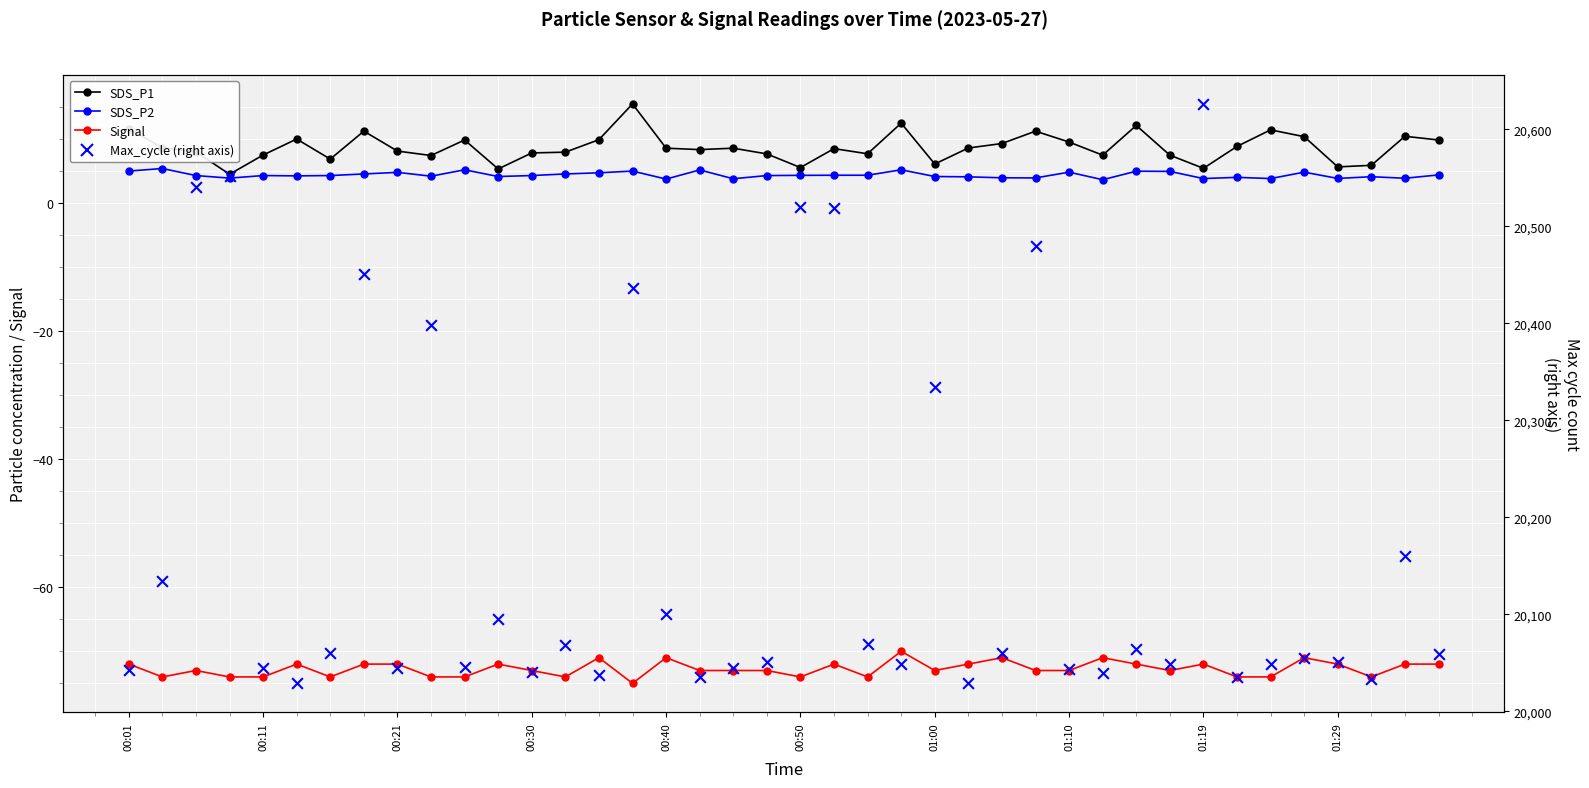

Which series has the widest spread of Y values?

Max_cycle (right axis)